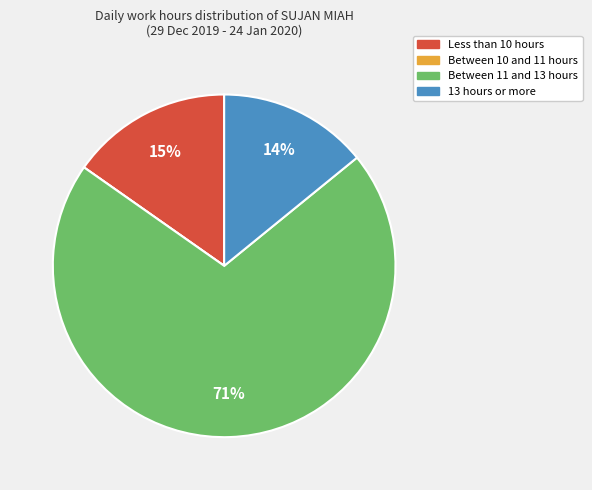

To the nearest percent, what is the difference between the largest and smallest slice percentages?

71%